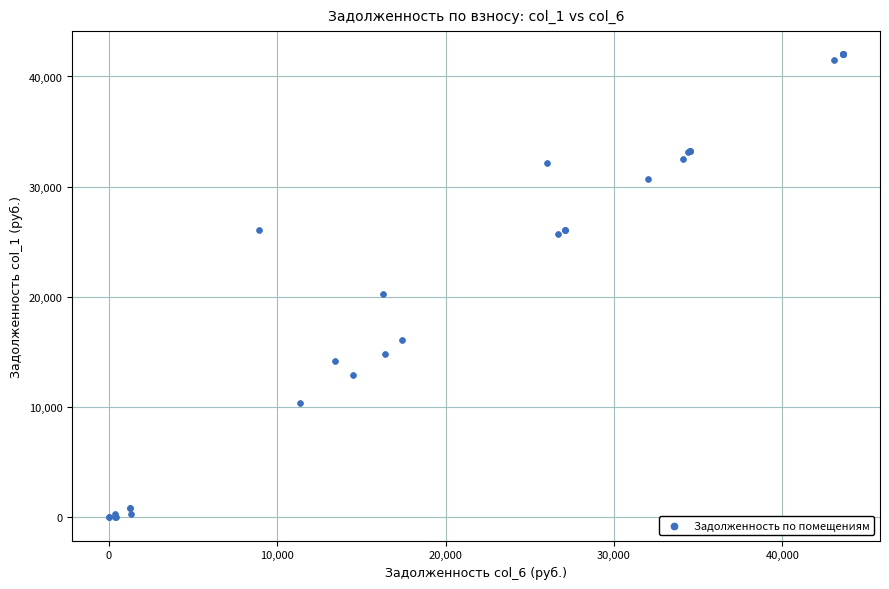

What Y value in the scatter plot is closest to 21007?

20295.6